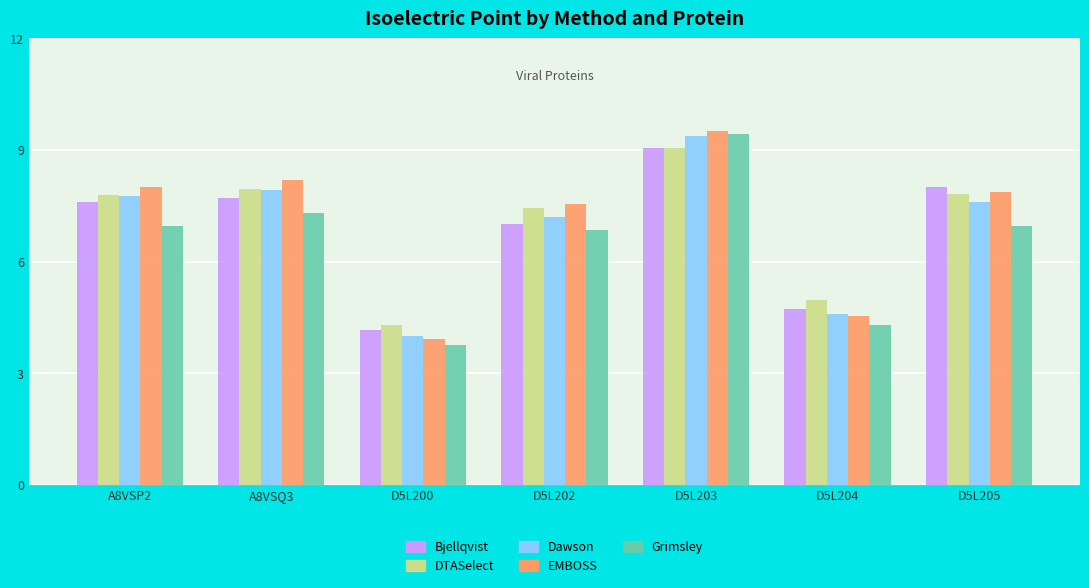

Which series has the largest range (max minus min)?

Grimsley